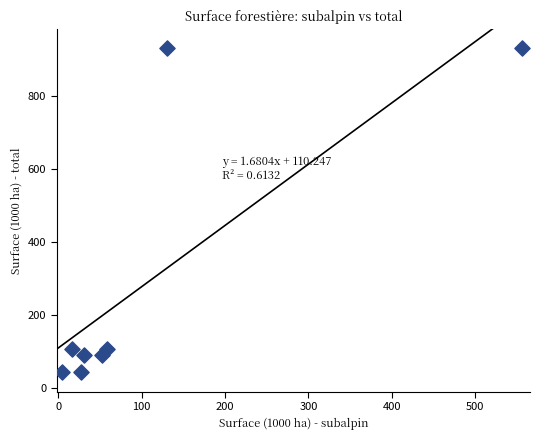

What is the range of Y values (max minus min)?

889.5